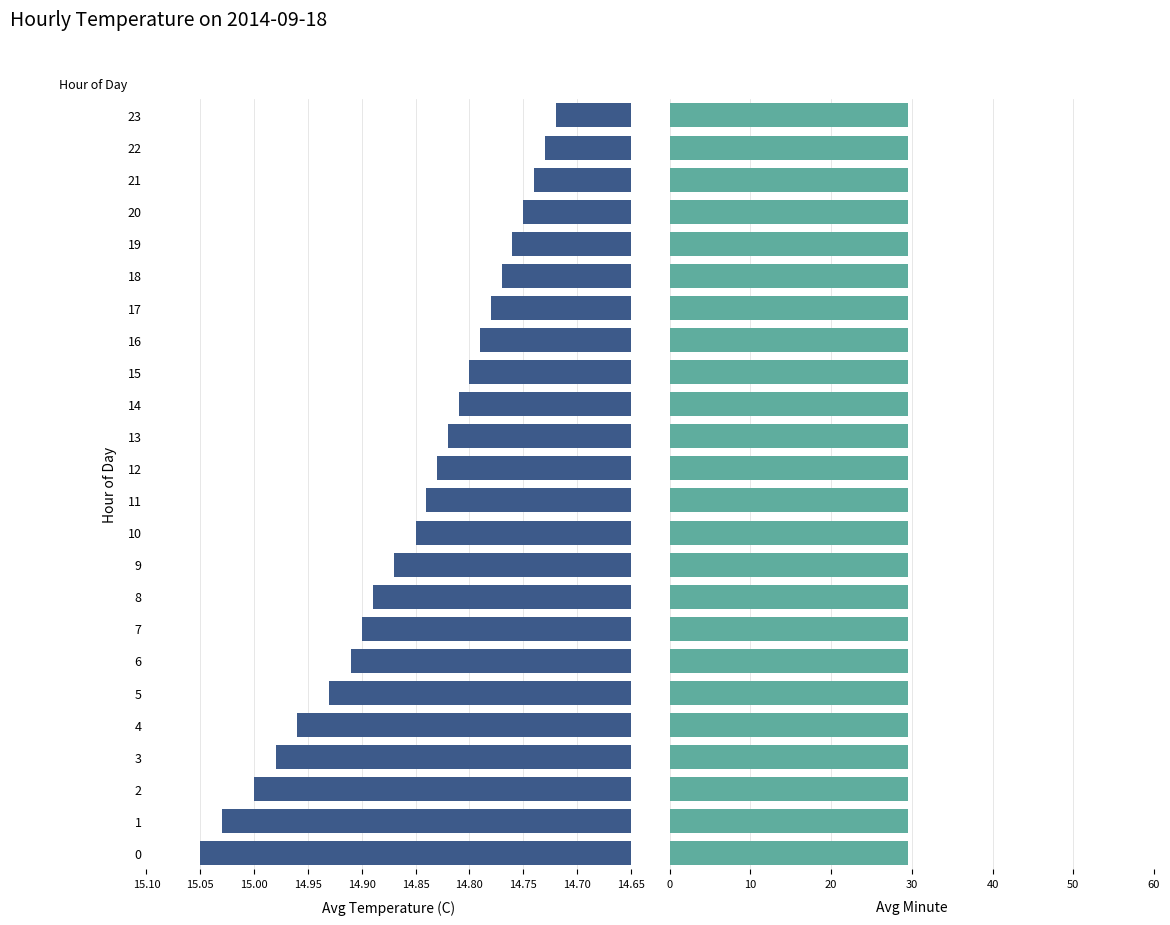

What are all the series names shown in the legend?

Avg Temperature (C), Avg Minute